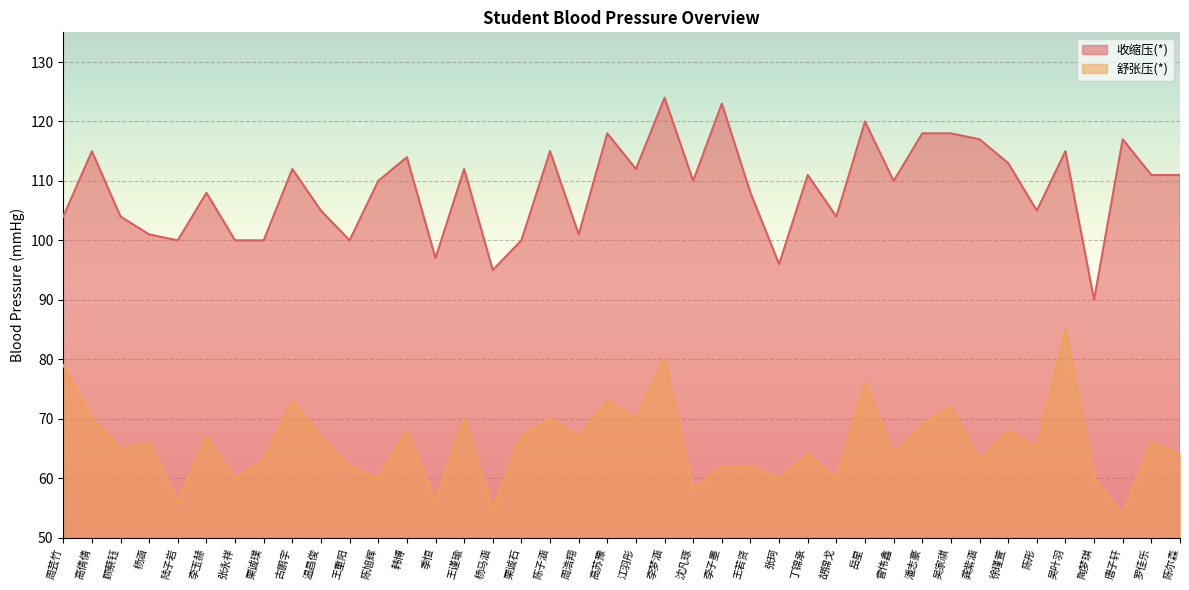

Which series has the largest total across all categories?

收缩压(*)